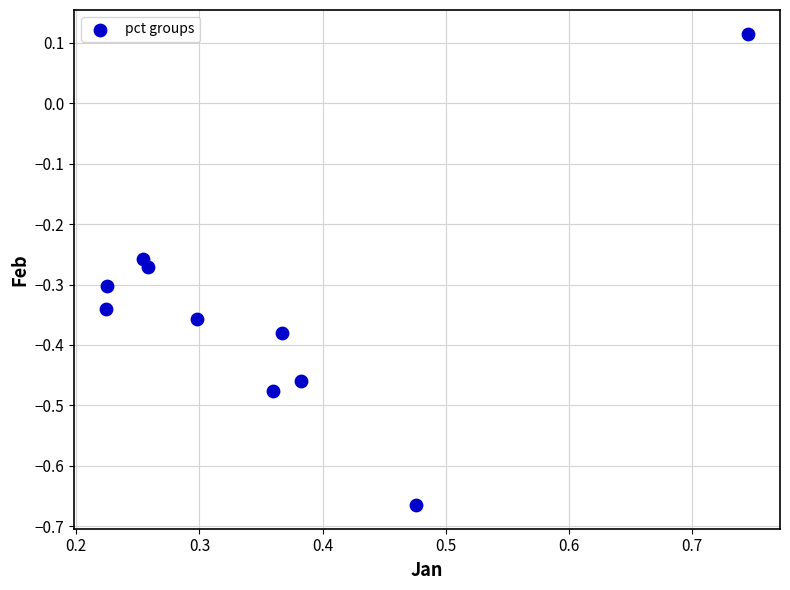

What is the range of X values (max minus min)?

0.5